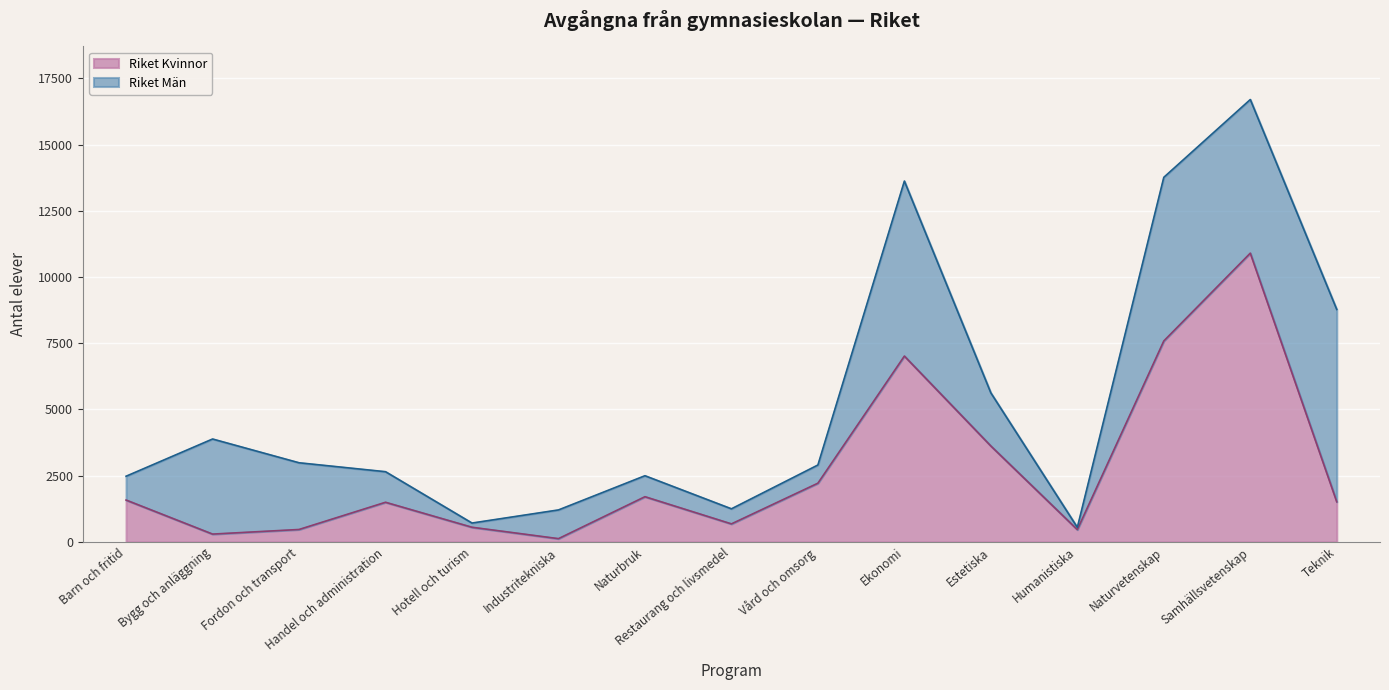

Rank the categories by value from highest to lowest.

Samhällsvetenskap, Naturvetenskap, Ekonomi, Estetiska, Vård och omsorg, Naturbruk, Barn och fritid, Teknik, Handel och administration, Restaurang och livsmedel, Hotell och turism, Fordon och transport, Humanistiska, Bygg och anläggning, Industritekniska